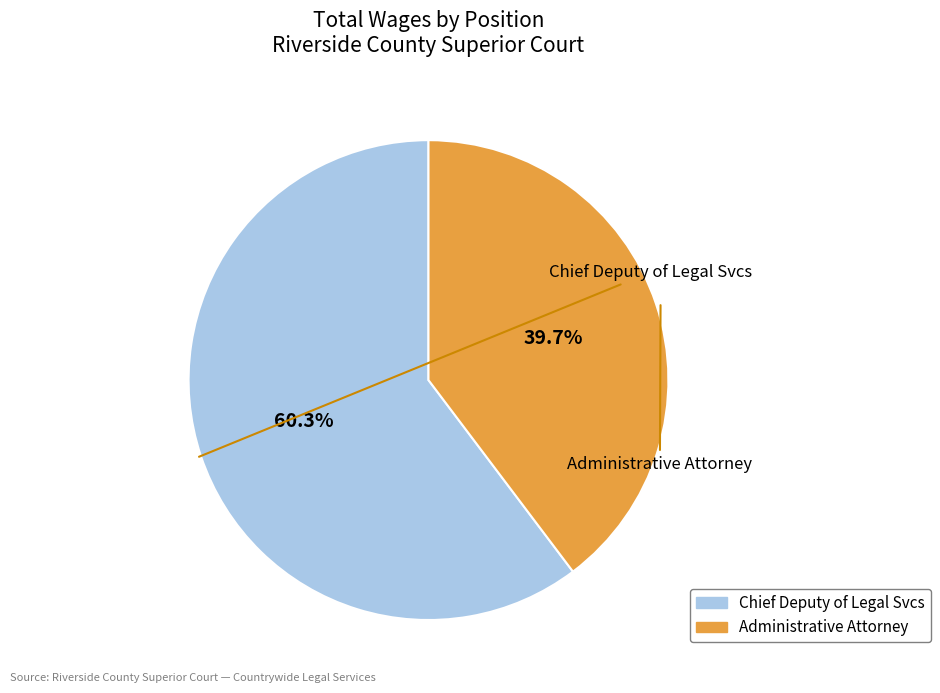

What is the largest slice in the pie chart?

Chief Deputy of Legal Svcs